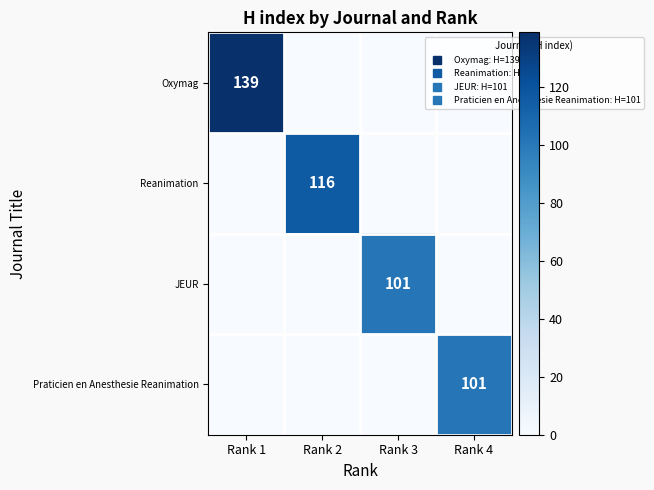

Which series has the widest spread of values?

Oxymag